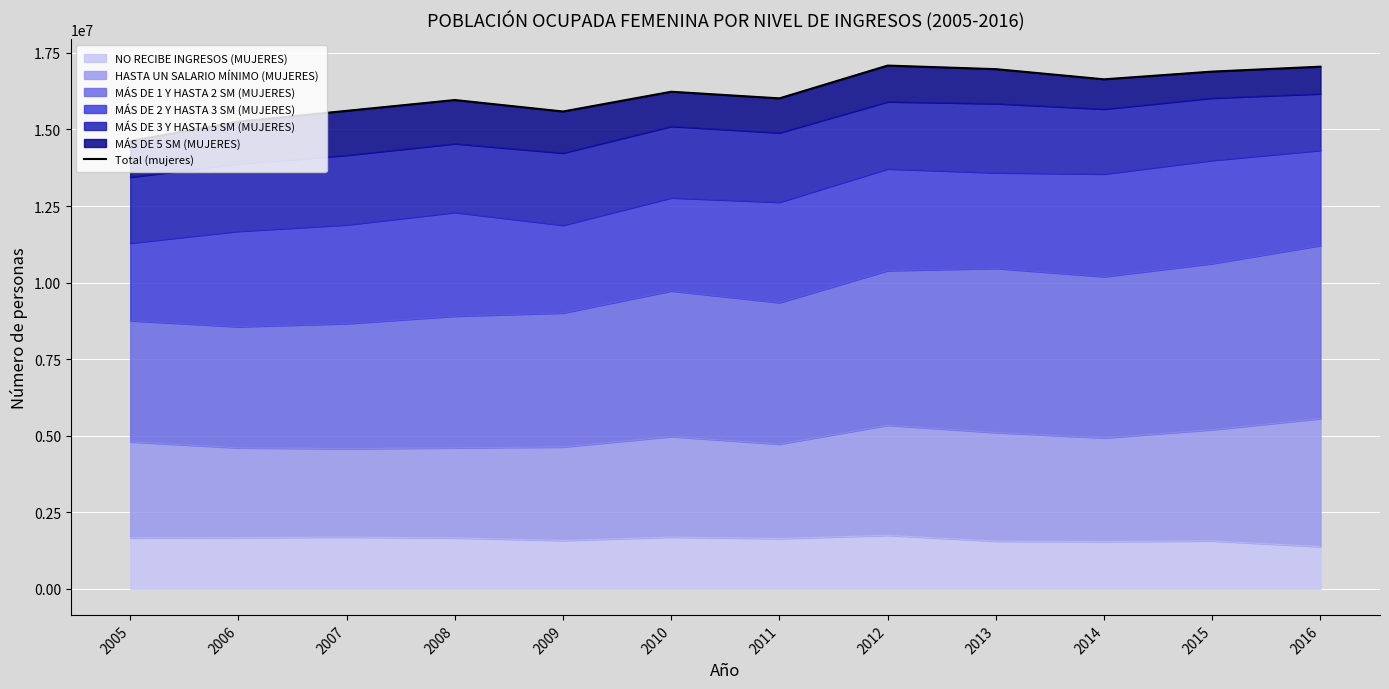

Rank the categories by value from lowest to highest.

2005, 2006, 2009, 2007, 2008, 2011, 2010, 2014, 2015, 2013, 2016, 2012